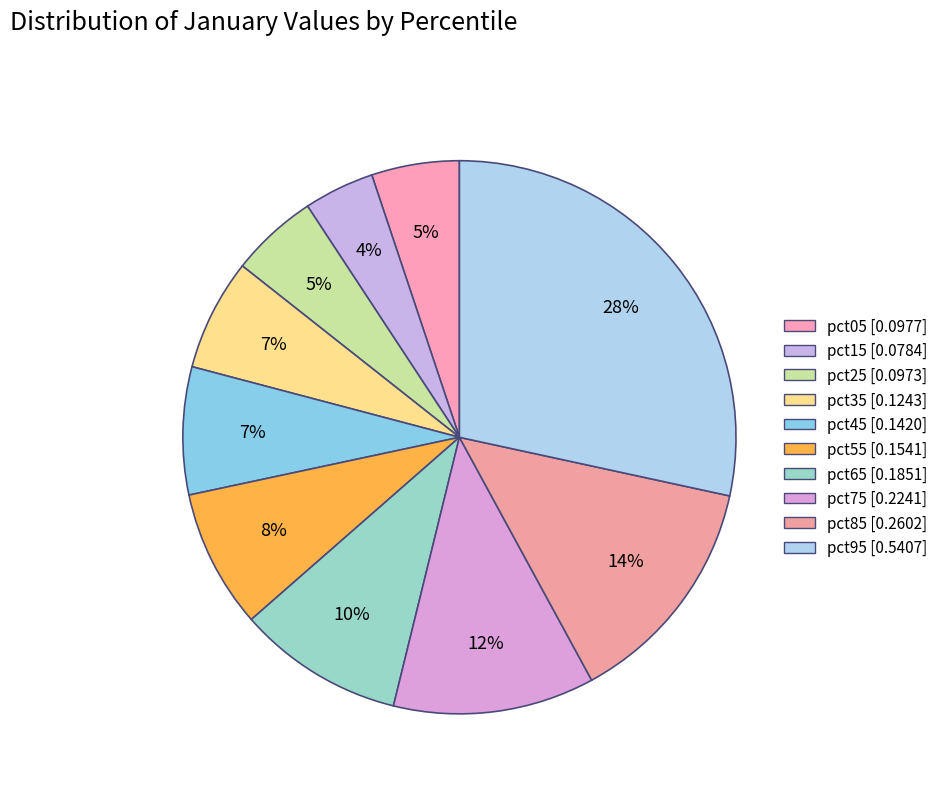

Is pct45 the majority of the pie?

No